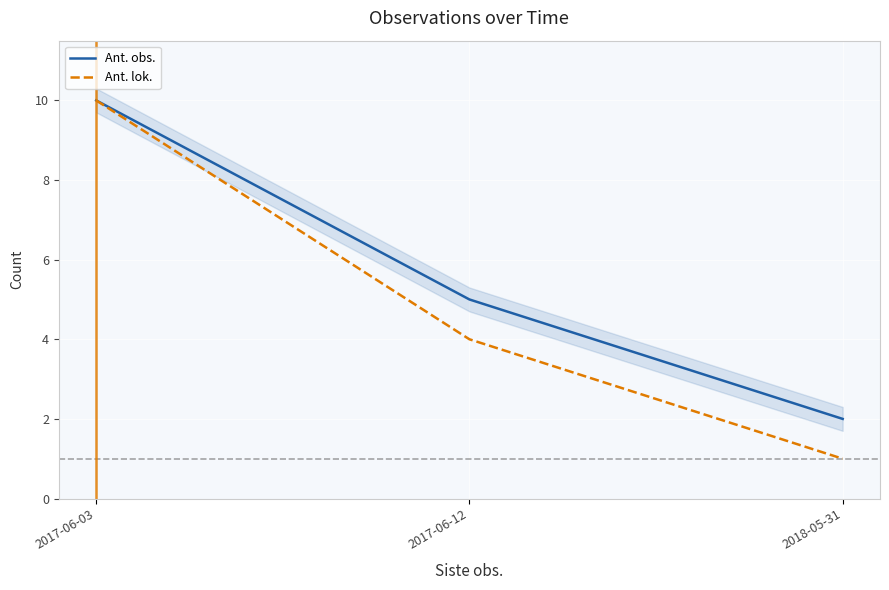

How many Ant. obs. values are between 2 and 10?

3